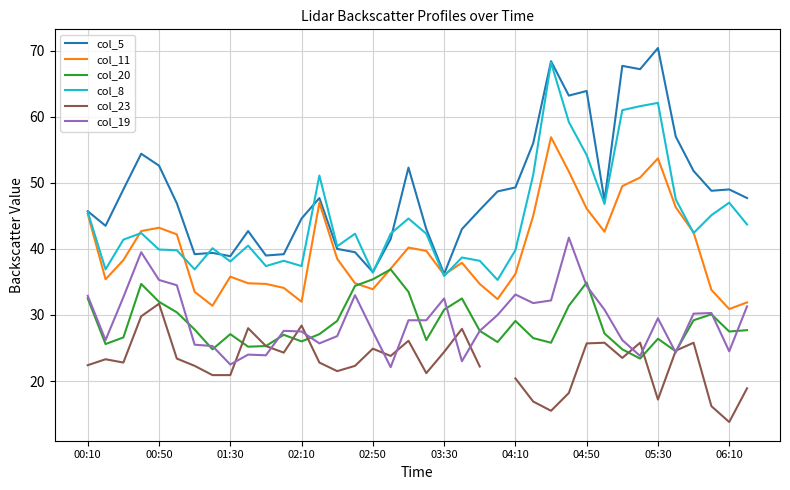

How many times do col_23 and col_20 cross each other?

7